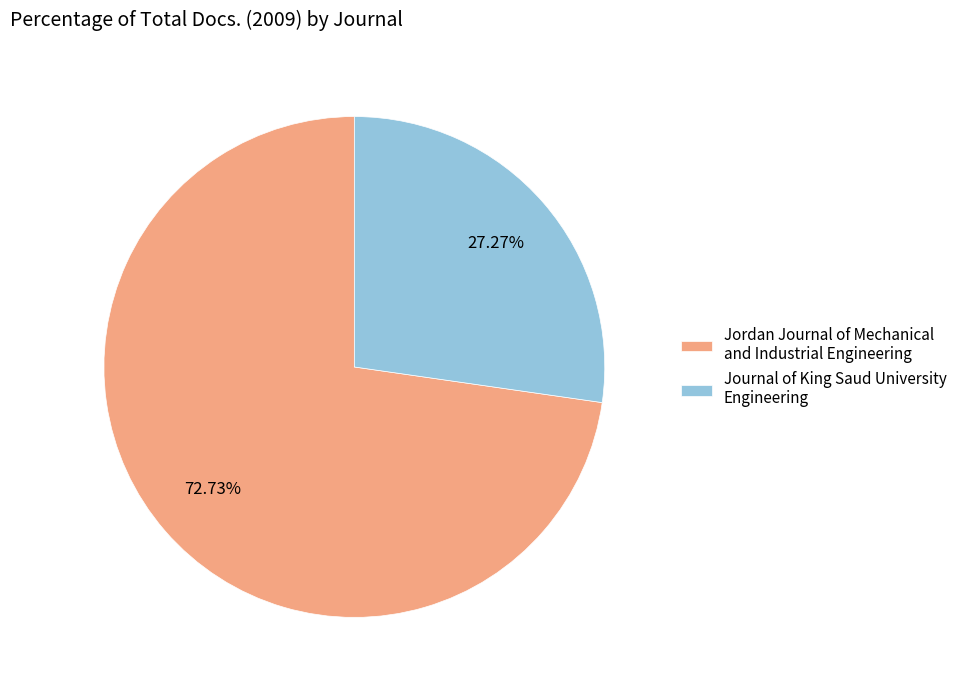

Is it true that Journal of King Saud University Engineering is 39% of the pie?

False